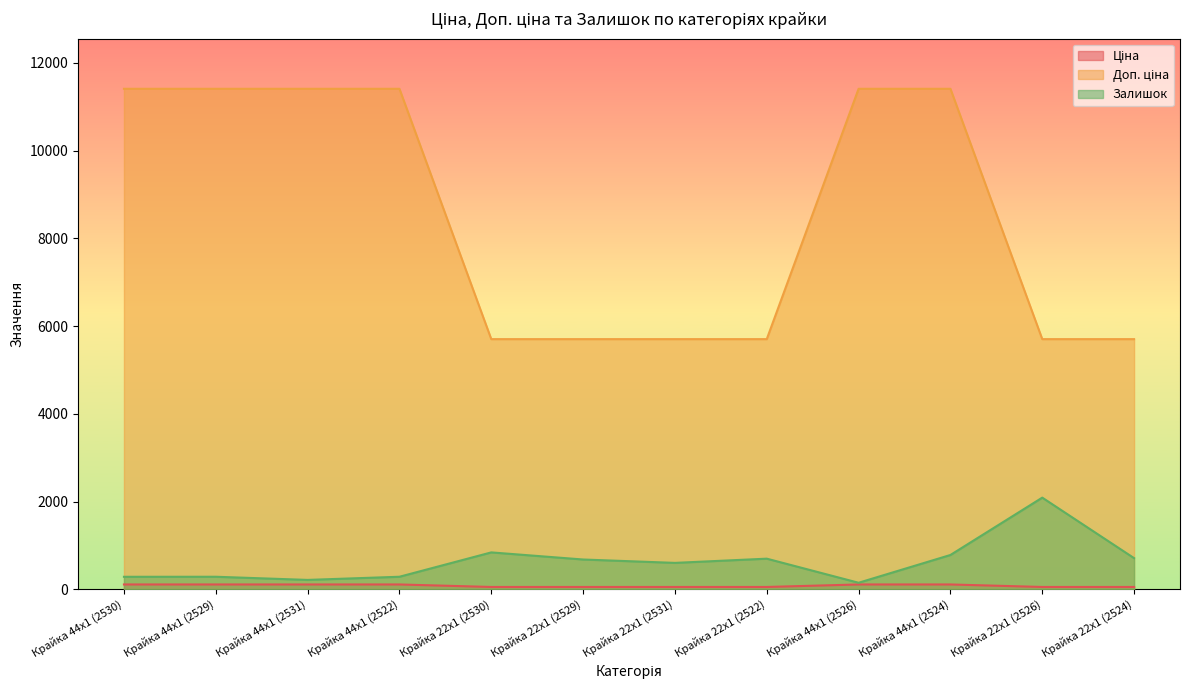

Which has a higher value, Крайка 44x1 (2526) or Крайка 22x1 (2529)?

Крайка 44x1 (2526)